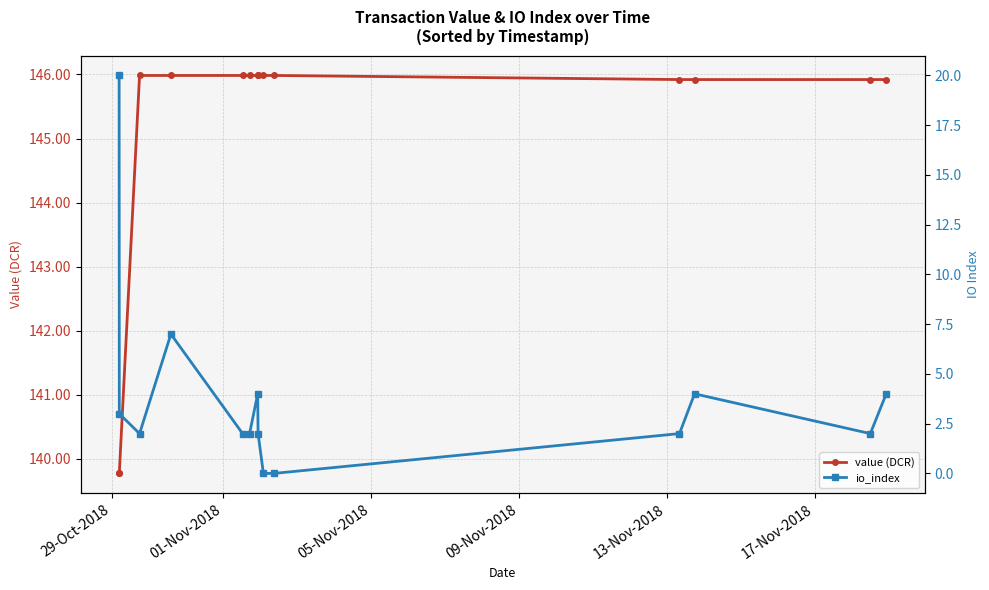

What is the lowest value of the value (DCR) series?

139.8